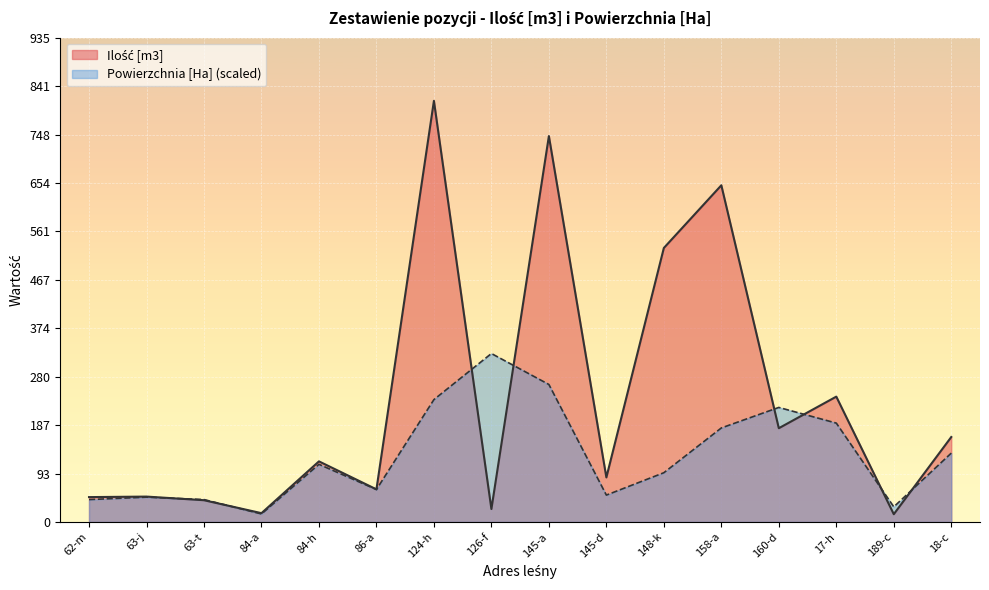

What is the total value across all series at 160-d?

402.1